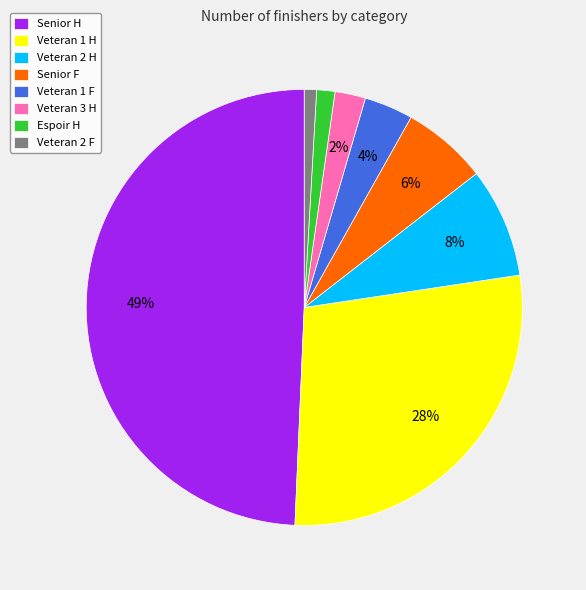

Is Veteran 2 F the majority of the pie?

No